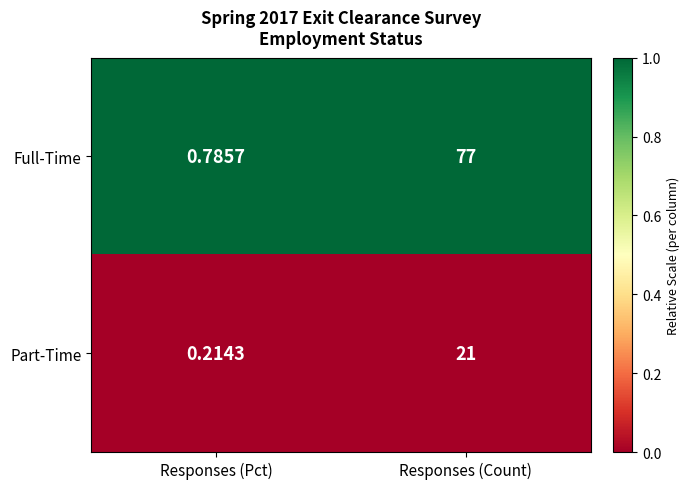

Which category has the highest value across all series?

Responses (Count)